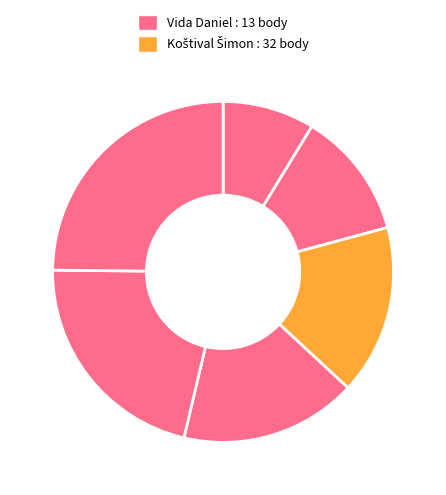

How many segments does this pie chart have?

6